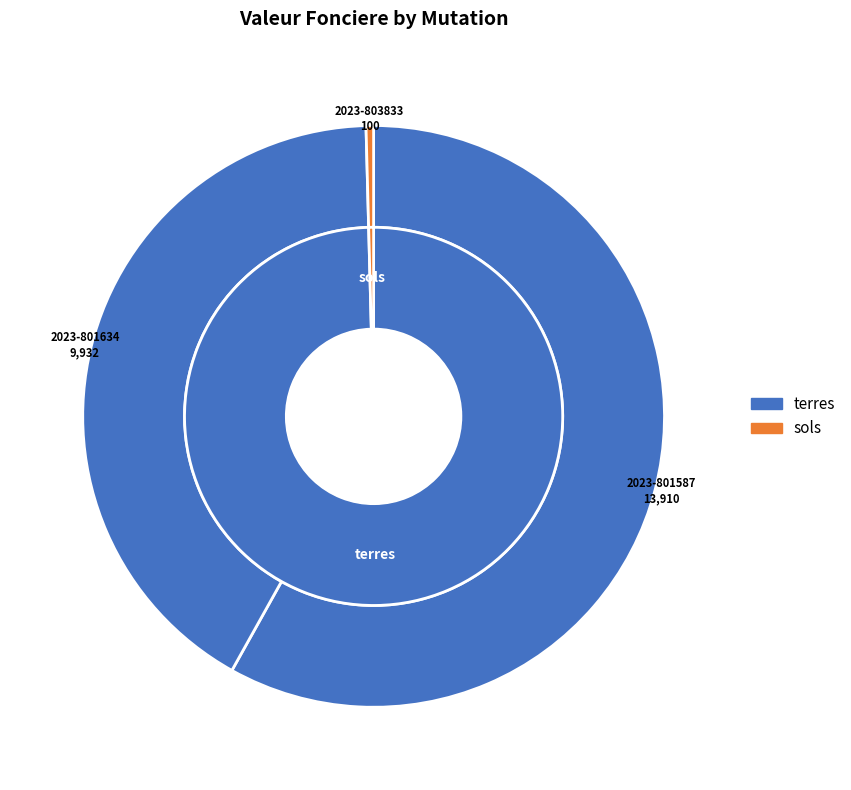

Rank the categories by value from highest to lowest.

2023-801587, 2023-801634, 2023-803833